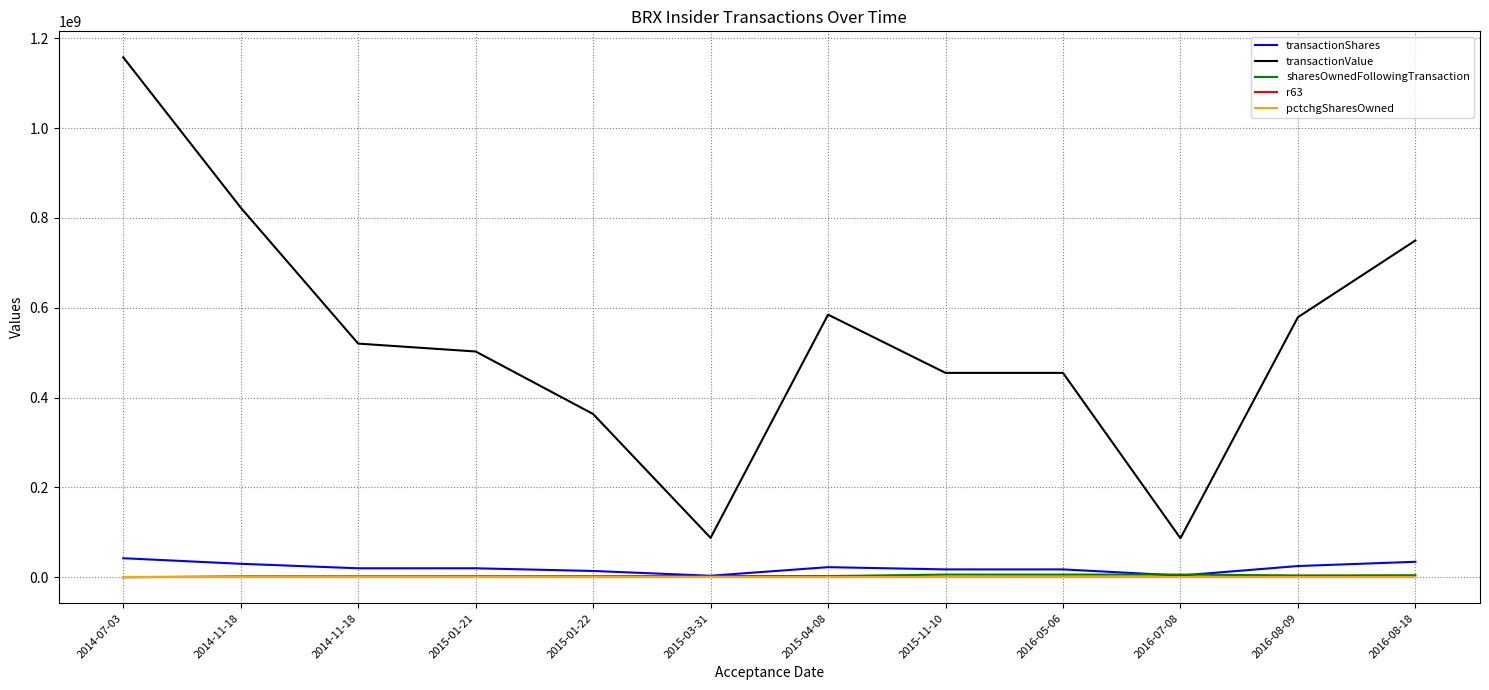

What are all the series names shown in the legend?

transactionShares, transactionValue, sharesOwnedFollowingTransaction, r63, pctchgSharesOwned